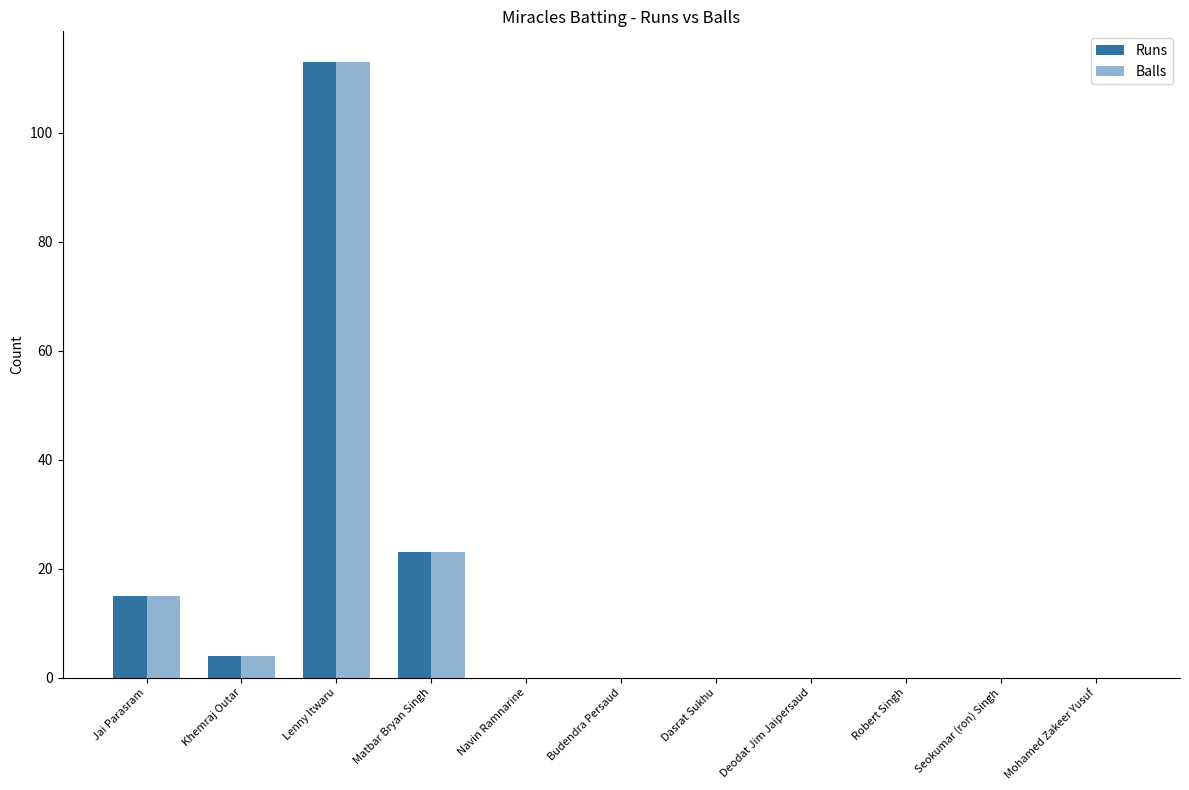

Which series changed the most between Deodat Jim Jaipersaud and Robert Singh?

Runs